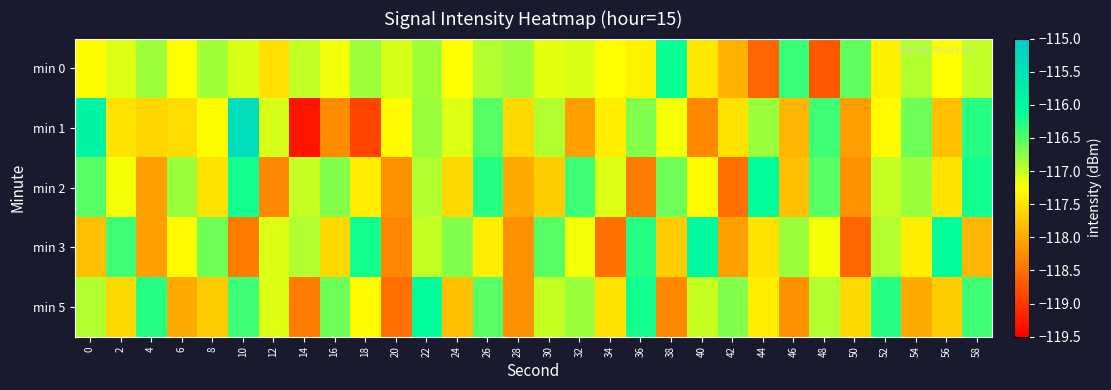

Between 32 and 36, which is larger?

32